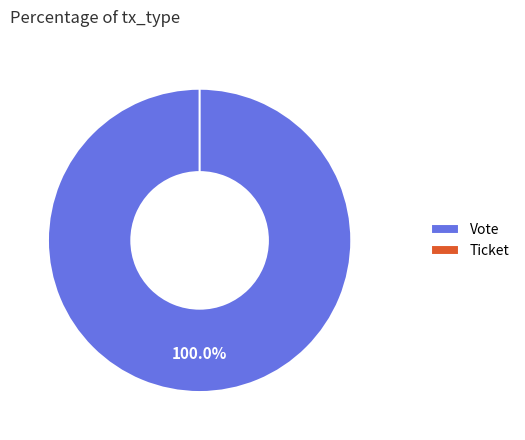

True or false: Vote accounts for 94% of the total.

False